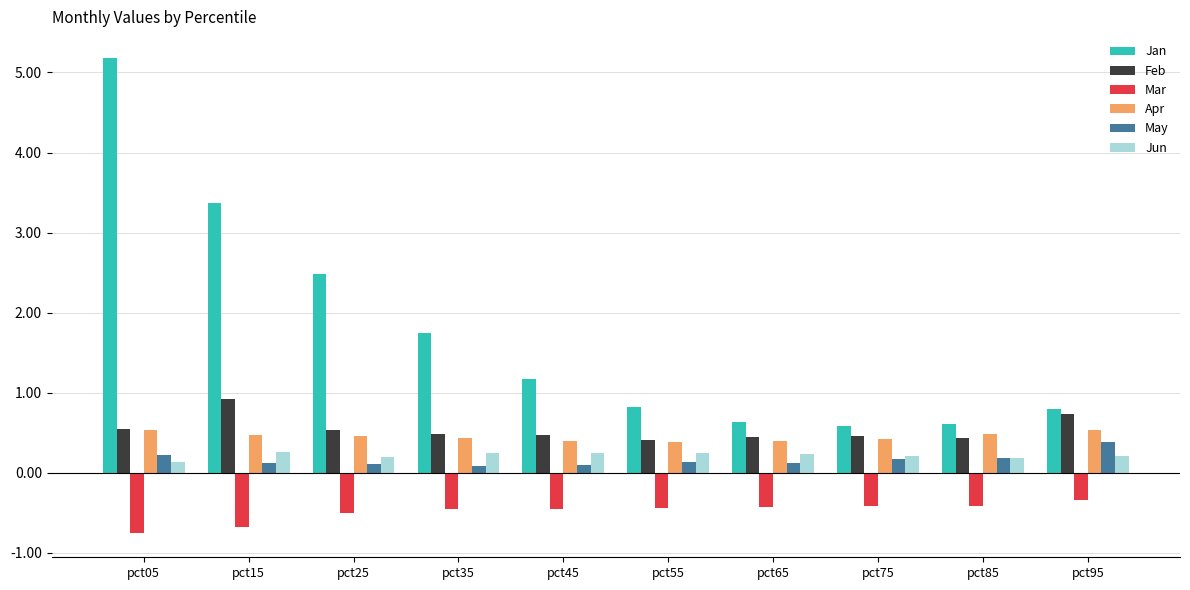

What are all the series names shown in the legend?

Jan, Feb, Mar, Apr, May, Jun